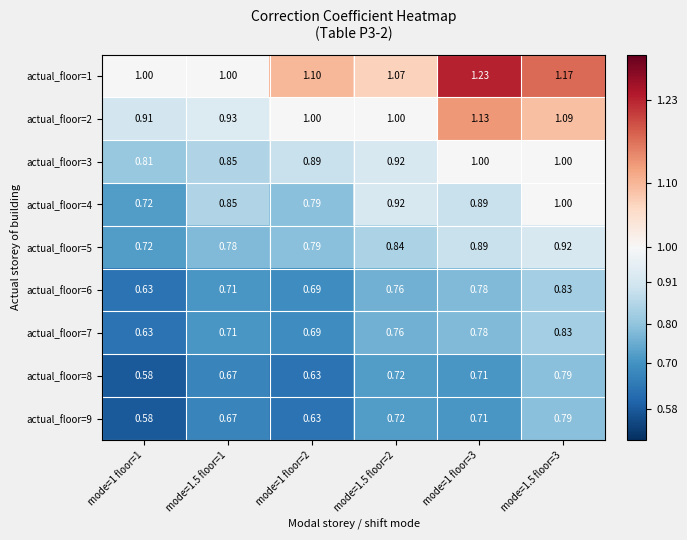

Which series has the largest total across all categories?

actual_floor=1